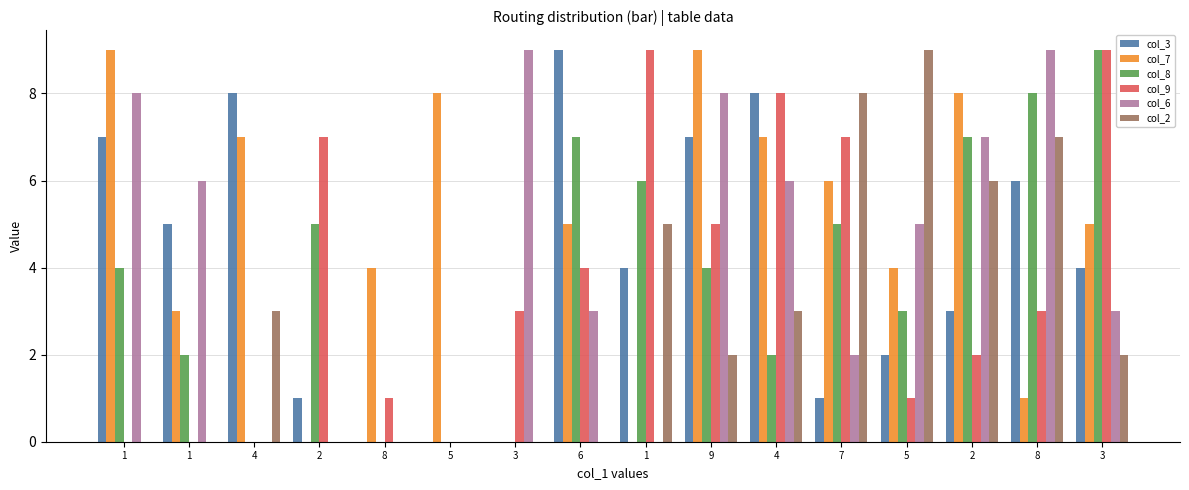

What are all the series names shown in the legend?

col_3, col_7, col_8, col_9, col_6, col_2